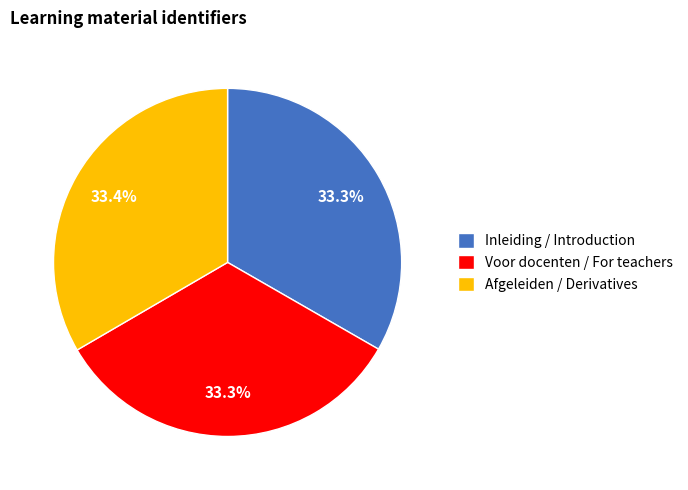

How much of the chart is everything except Afgeleiden / Derivatives?

66.6%